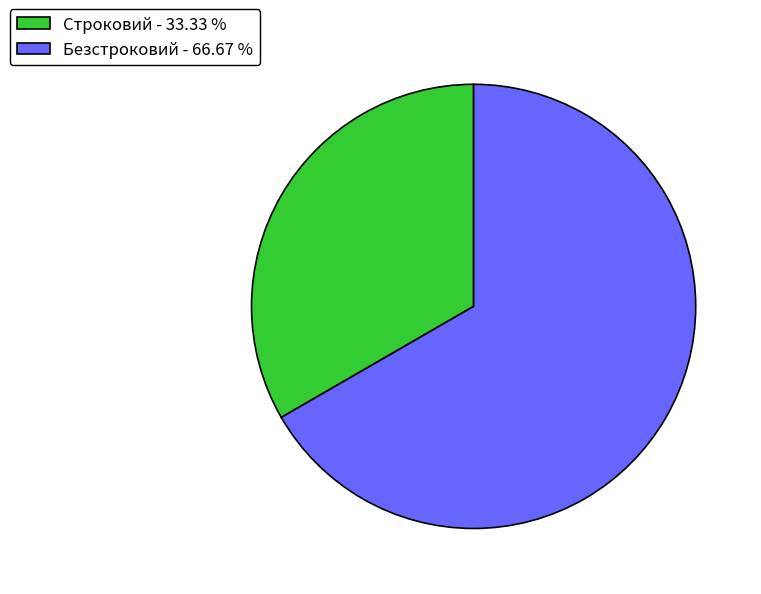

Rank the categories by value from highest to lowest.

Безстроковий, Строковий